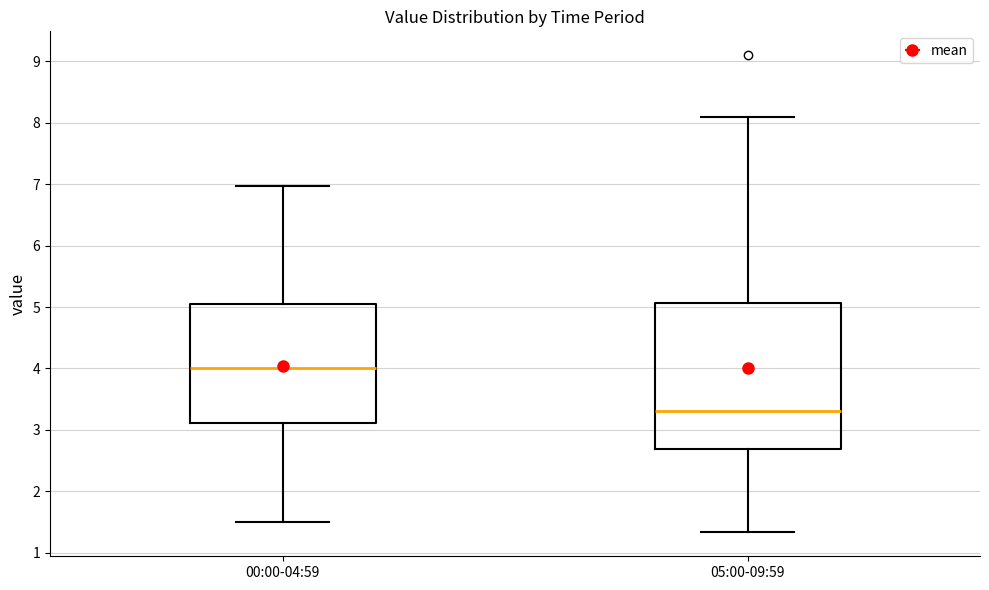

Which box's median line is the highest?

00:00-04:59